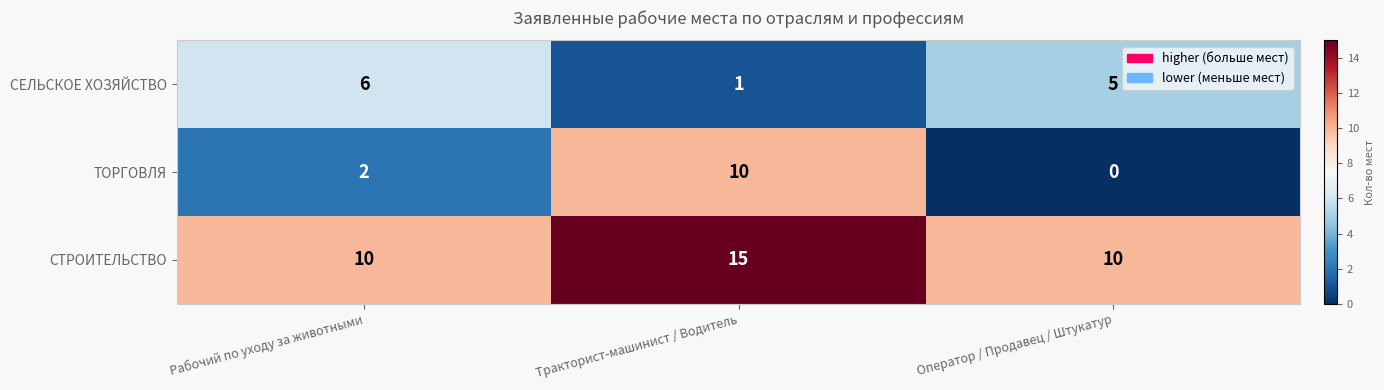

The value of СЕЛЬСКОЕ ХОЗЯЙСТВО at Оператор / Продавец / Штукатур is 8. True or false?

False